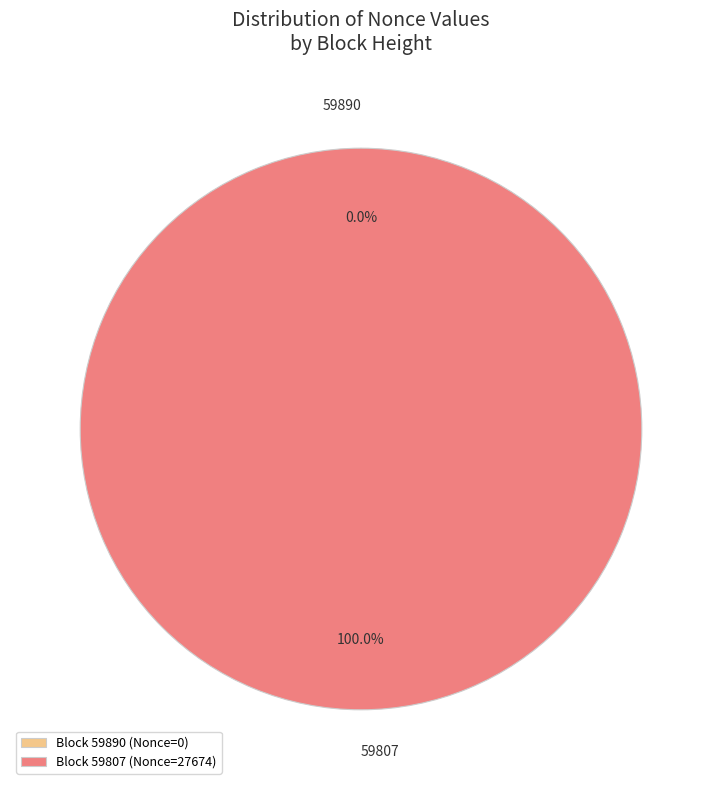

Is there any slice that represents more than half of the pie?

Yes